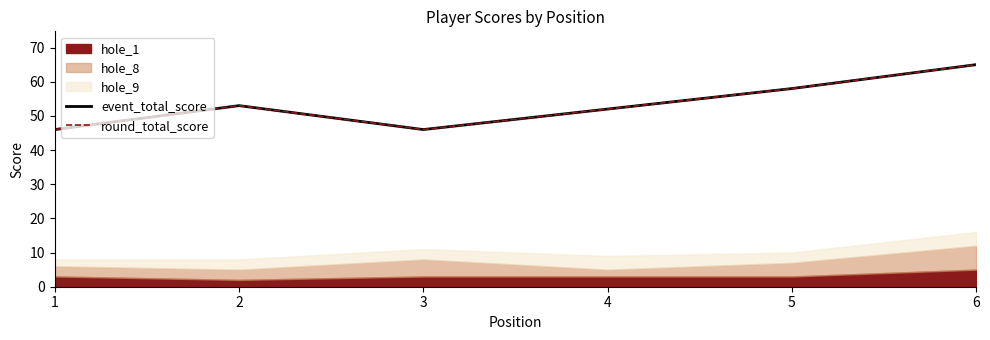

What is the greatest value displayed?

65